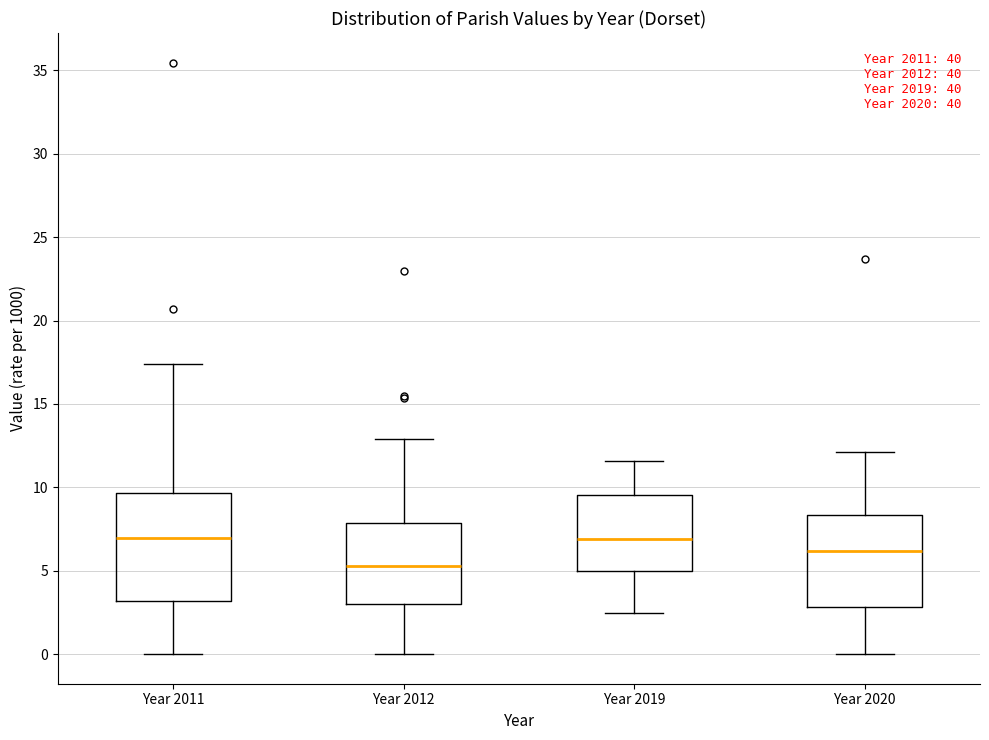

Reading left to right, transcribe this box plot: for each box, give where its median line is, the range the box spans, and where its two whiskers end, as read against the y-axis. The values are not printed on the chart, so give them approximately, as read against the axis.

Year 2011: median 7.0, box 3.0 to 9.5, whiskers 0.0 to 17.5
Year 2012: median 5.5, box 3.0 to 8.0, whiskers 0.0 to 13.0
Year 2019: median 7.0, box 5.0 to 9.5, whiskers 2.5 to 11.5
Year 2020: median 6.0, box 3.0 to 8.5, whiskers 0.0 to 12.0